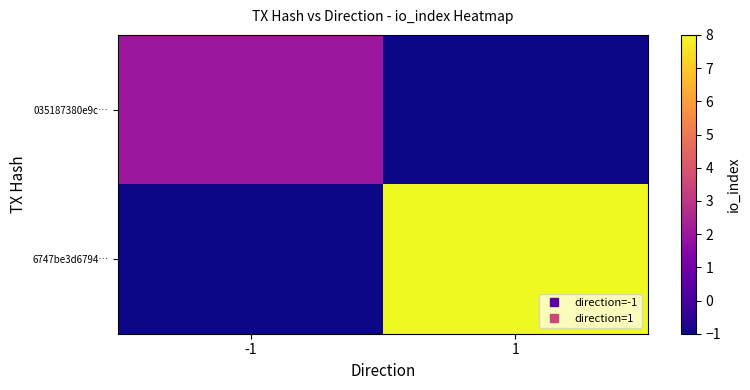

Count the number of data series in this chart.

2